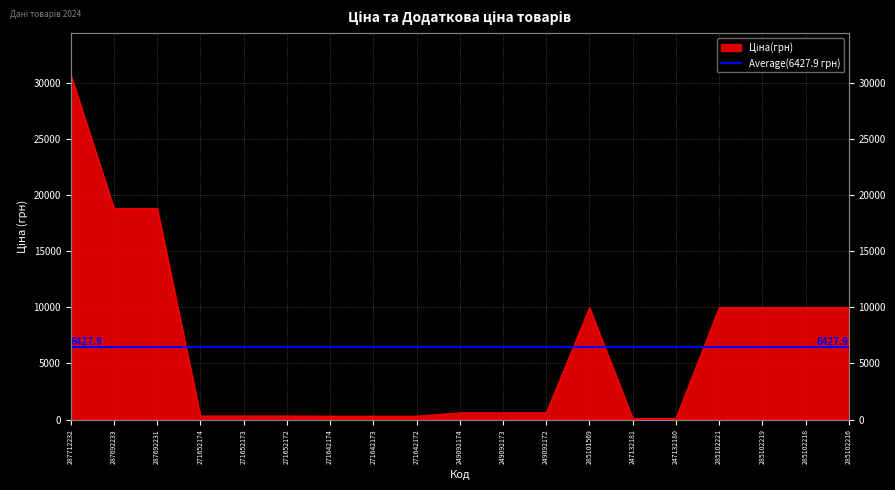

Rank the categories by value from highest to lowest.

287712232, 287692233, 287692231, 285101569, 285102221, 285102219, 285102218, 285102216, 249092174, 249092173, 249092172, 271652174, 271652173, 271652172, 271642174, 271642173, 271642172, 247132181, 247132180